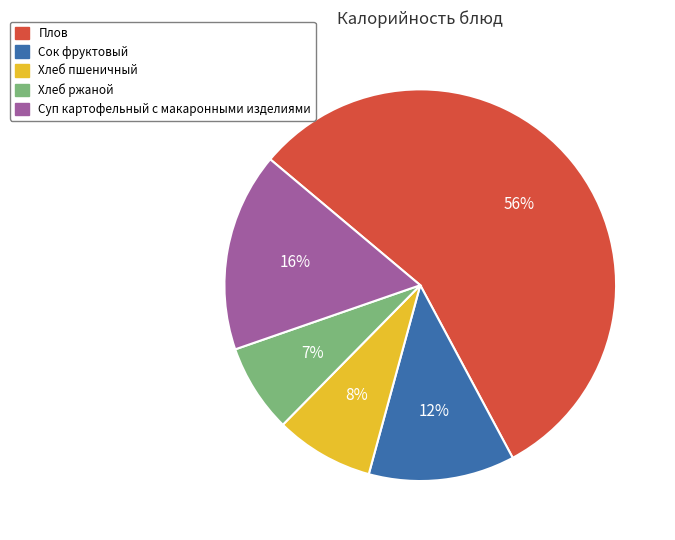

To the nearest percent, what is the combined percentage of Сок фруктовый and Суп картофельный с макаронными изделиями?

28%